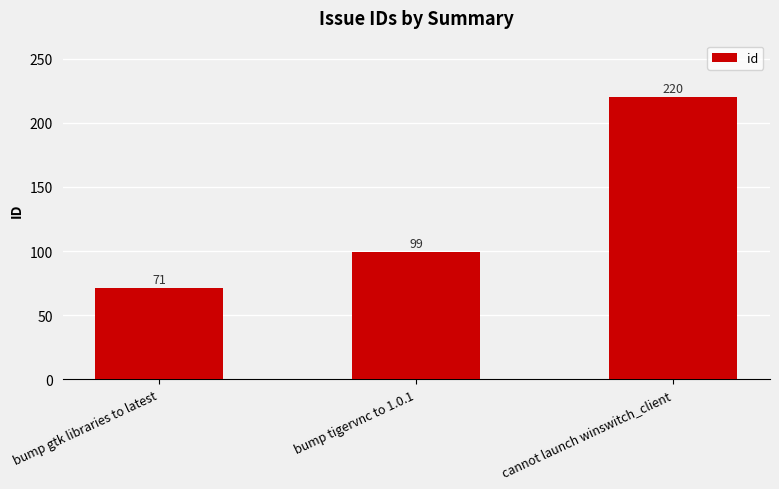

Between bump tigervnc to 1.0.1 and bump gtk libraries to latest, which is larger?

bump tigervnc to 1.0.1